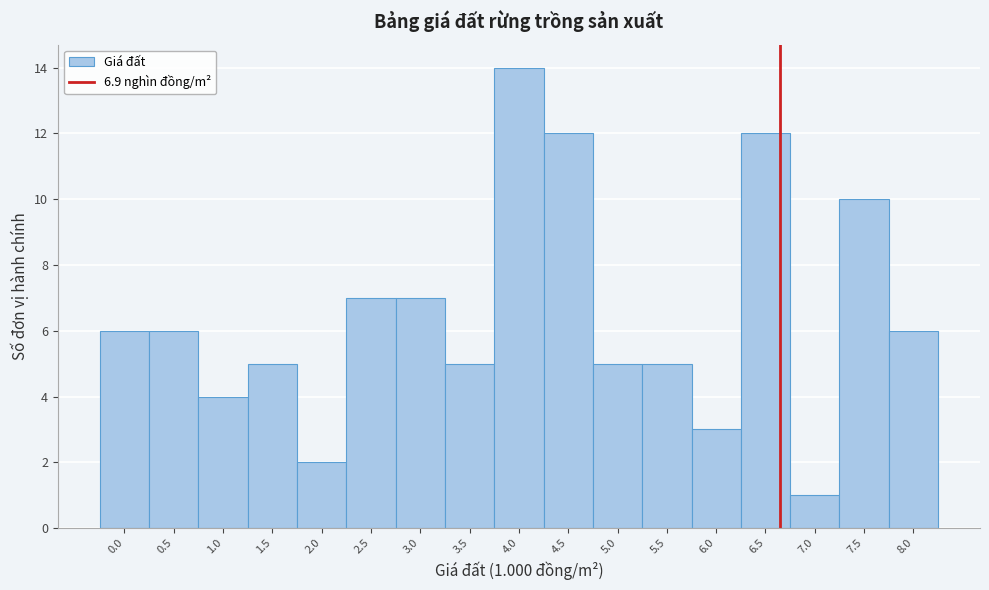

Reading left to right, what are all the values shown in this chart?

6	6	4	5	2	7	7	5	14	12	5	5	3	12	1	10	6